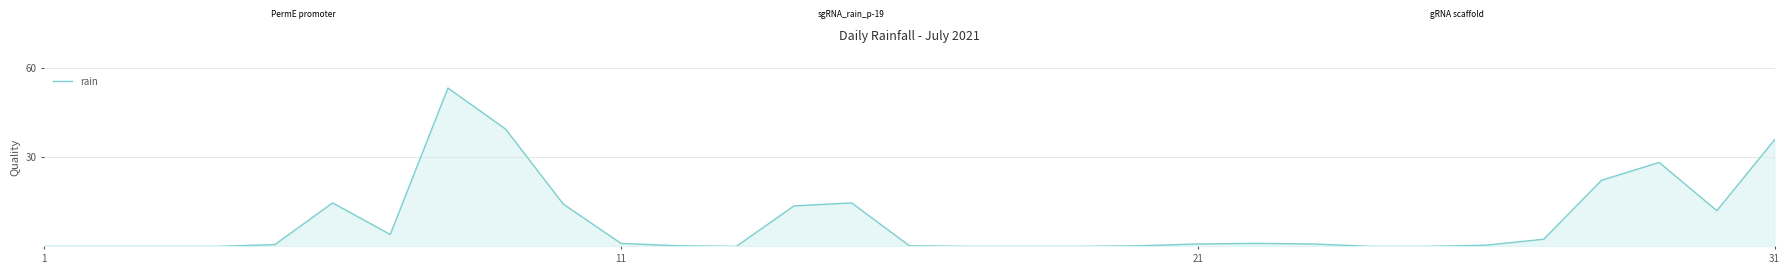

What is the maximum value for rain?

53.2